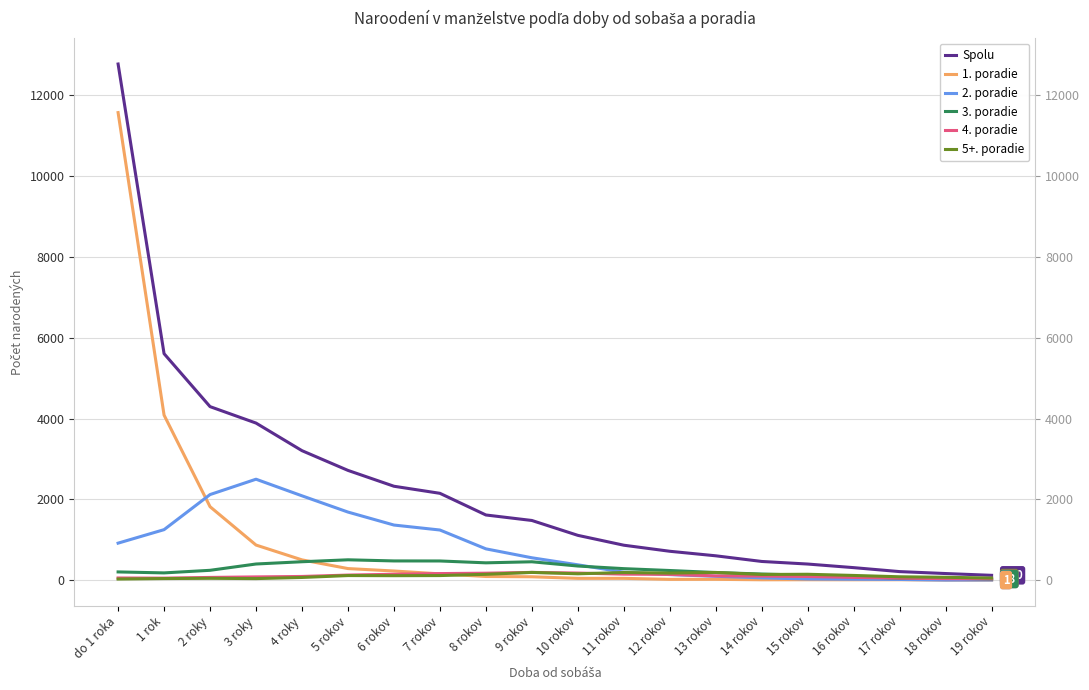

Reading left to right, extract all data points from this chart.

Spolu: do 1 roka=12771	1 rok=5604	2 roky=4294	3 roky=3887	4 roky=3204	5 rokov=2716	6 rokov=2324	7 rokov=2149	8 rokov=1613	9 rokov=1477	10 rokov=1109	11 rokov=865	12 rokov=715	13 rokov=603	14 rokov=463	15 rokov=399	16 rokov=310	17 rokov=212	18 rokov=164	19 rokov=120
1. poradie: do 1 roka=11569	1 rok=4084	2 roky=1818	3 roky=869	4 roky=502	5 rokov=287	6 rokov=227	7 rokov=156	8 rokov=91	9 rokov=84	10 rokov=45	11 rokov=45	12 rokov=20	13 rokov=21	14 rokov=10	15 rokov=11	16 rokov=10	17 rokov=11	18 rokov=2	19 rokov=1
2. poradie: do 1 roka=916	1 rok=1250	2 roky=2118	3 roky=2498	4 roky=2087	5 rokov=1685	6 rokov=1364	7 rokov=1241	8 rokov=775	9 rokov=554	10 rokov=380	11 rokov=197	12 rokov=138	13 rokov=96	14 rokov=58	15 rokov=29	16 rokov=23	17 rokov=18	18 rokov=3	19 rokov=5
3. poradie: do 1 roka=204	1 rok=180	2 roky=244	3 roky=400	4 roky=456	5 rokov=504	6 rokov=476	7 rokov=475	8 rokov=429	9 rokov=455	10 rokov=350	11 rokov=285	12 rokov=239	13 rokov=189	14 rokov=152	15 rokov=122	16 rokov=91	17 rokov=48	18 rokov=51	19 rokov=28
4. poradie: do 1 roka=54	1 rok=50	2 roky=68	3 roky=81	4 roky=92	5 rokov=126	6 rokov=146	7 rokov=163	8 rokov=173	9 rokov=192	10 rokov=176	11 rokov=149	12 rokov=143	13 rokov=106	14 rokov=102	15 rokov=91	16 rokov=69	17 rokov=51	18 rokov=37	19 rokov=33
5+. poradie: do 1 roka=28	1 rok=40	2 roky=46	3 roky=39	4 roky=67	5 rokov=114	6 rokov=111	7 rokov=114	8 rokov=145	9 rokov=192	10 rokov=158	11 rokov=189	12 rokov=175	13 rokov=191	14 rokov=141	15 rokov=146	16 rokov=117	17 rokov=84	18 rokov=71	19 rokov=53